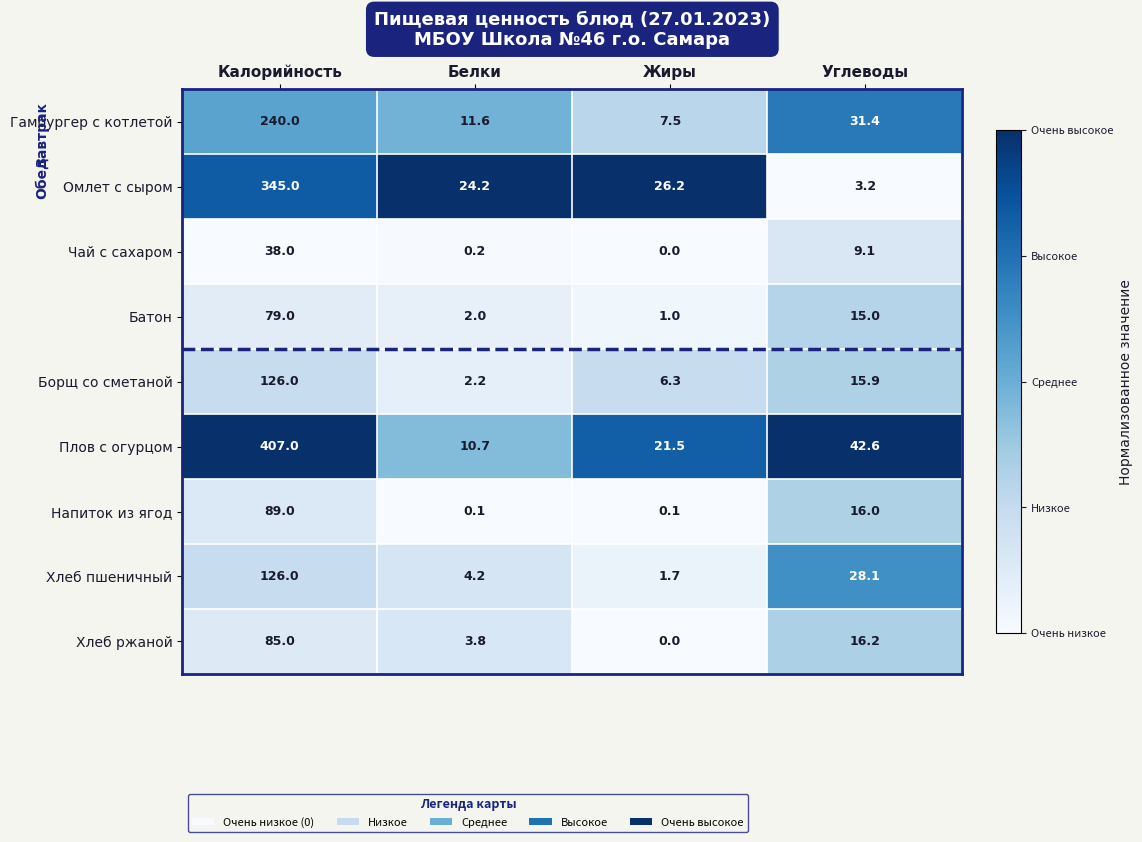

Rank the series at Белки from highest to lowest value.

Омлет с сыром, Гамбургер с котлетой, Плов с огурцом, Хлеб пшеничный, Хлеб ржаной, Борщ со сметаной, Батон, Чай с сахаром, Напиток из ягод